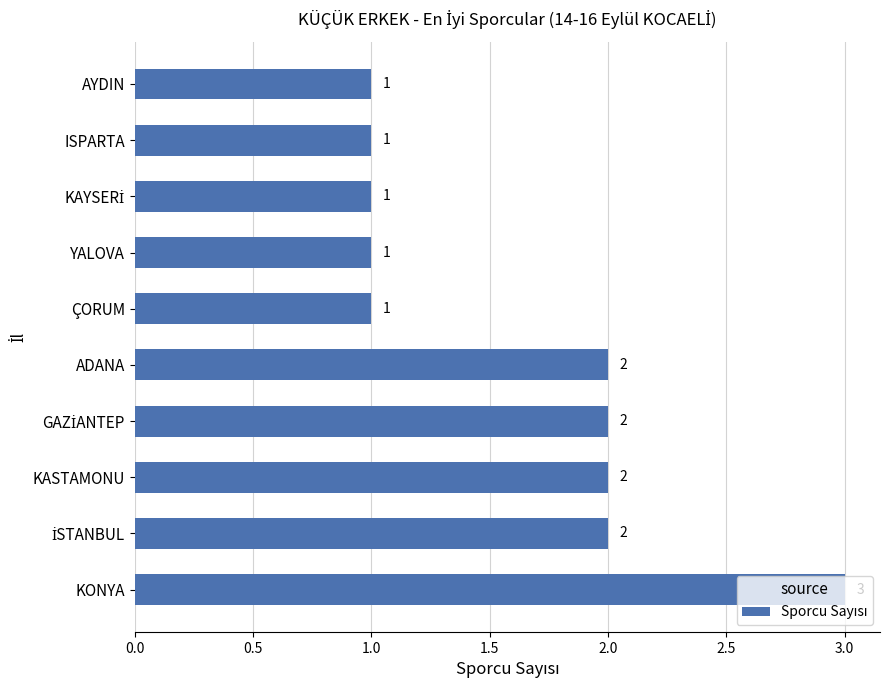

How many values are between 1 and 2?

9